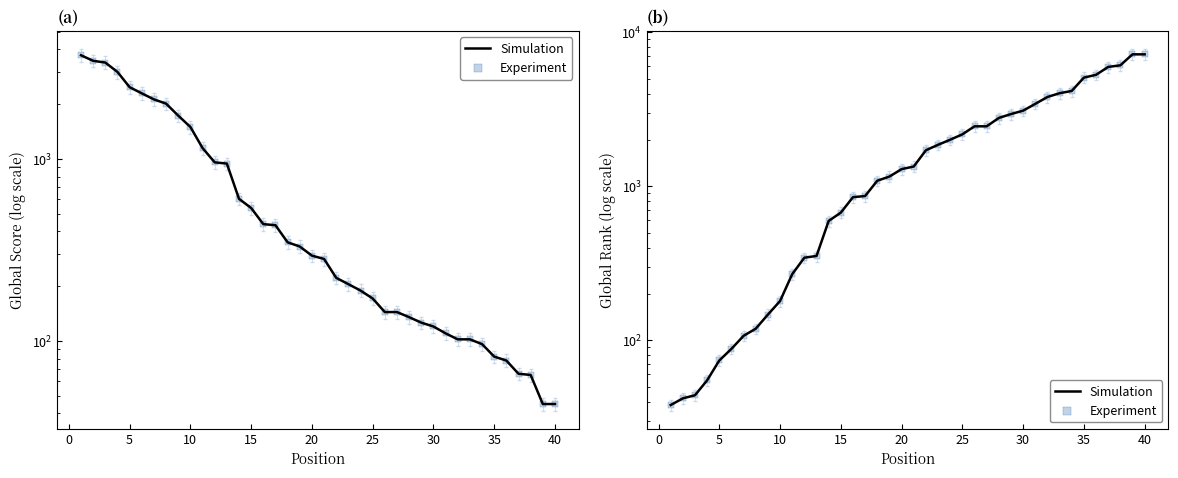

Which series reaches the minimum Y coordinate?

Simulation